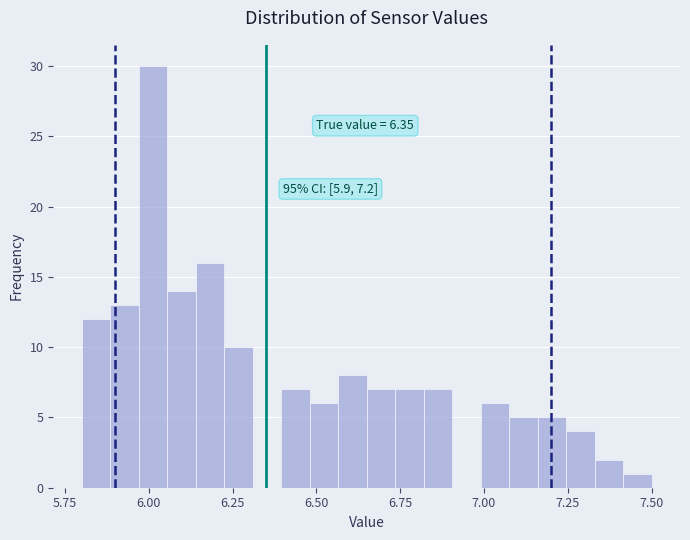

Around what value on the x-axis is the tallest bar? Give the approximate position of its centre, as read against the axis.

6.00